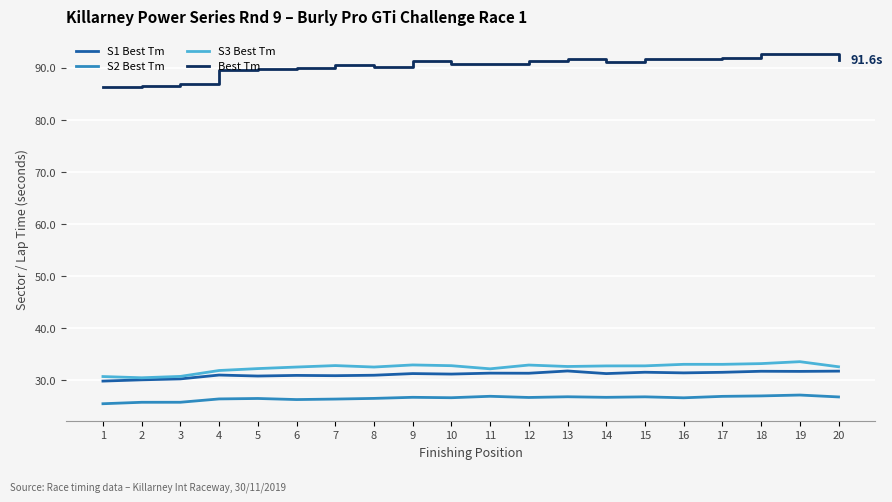

List the series in order of their peak value, lowest first.

S2 Best Tm, S1 Best Tm, S3 Best Tm, Best Tm